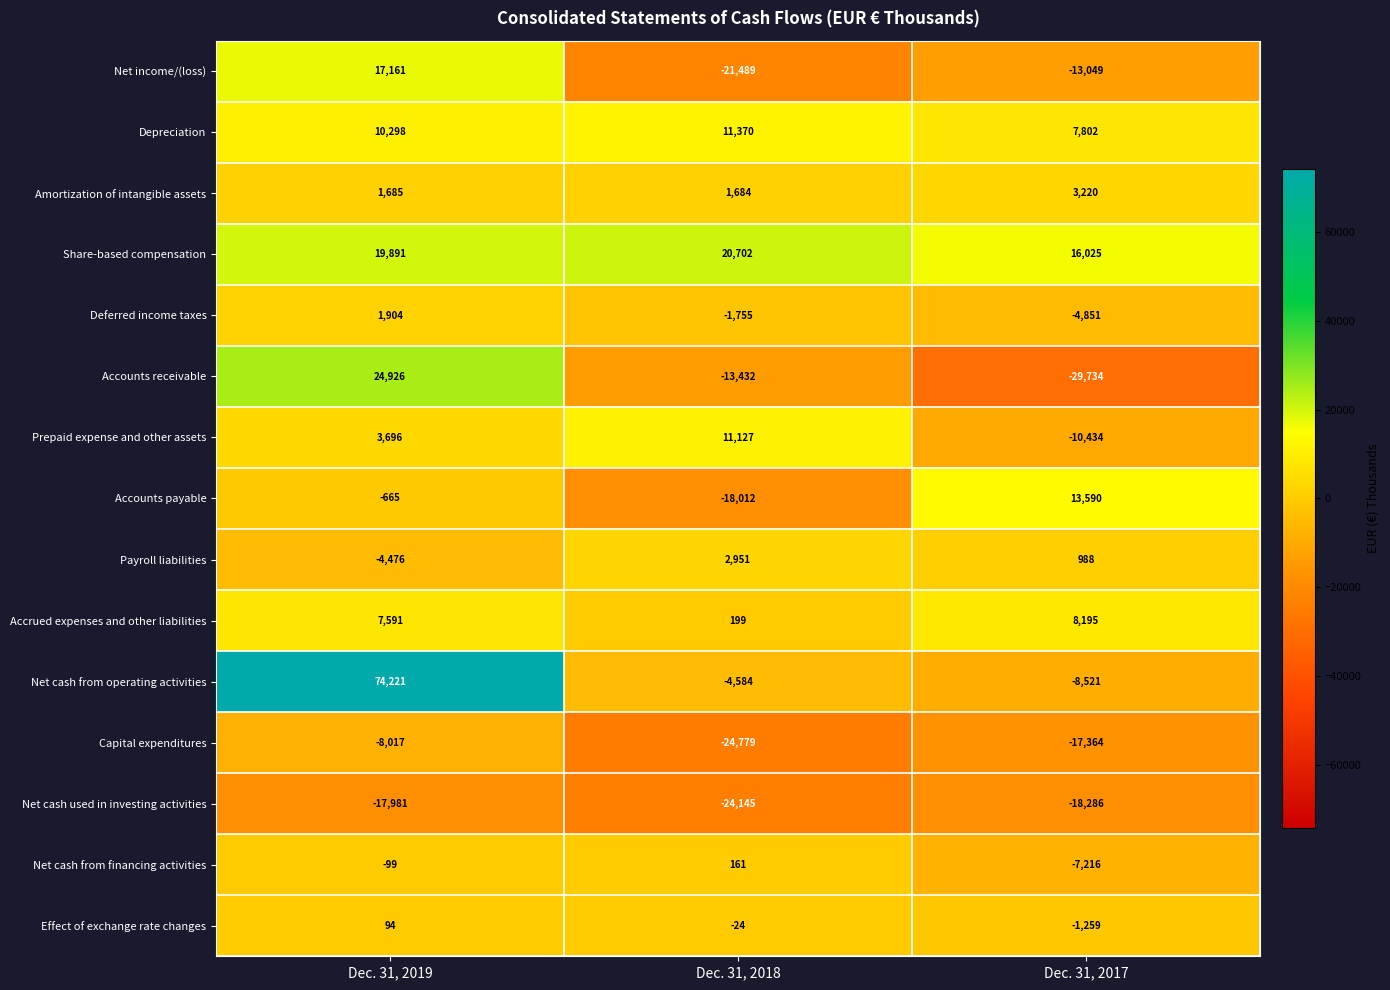

What is the sum of all Effect of exchange rate changes values?

-1189